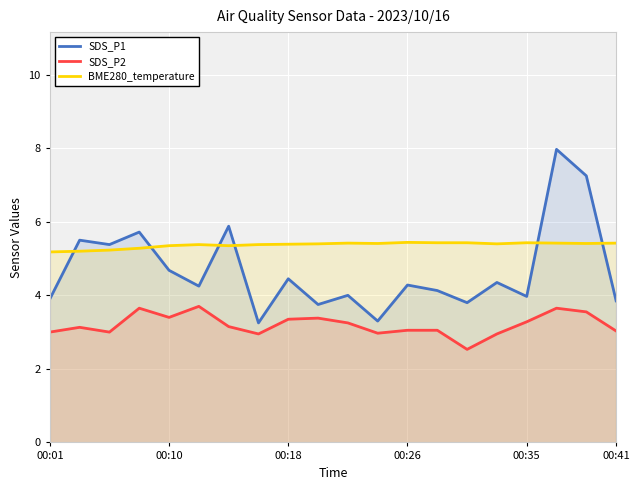

Which series has the widest spread of values?

SDS_P1